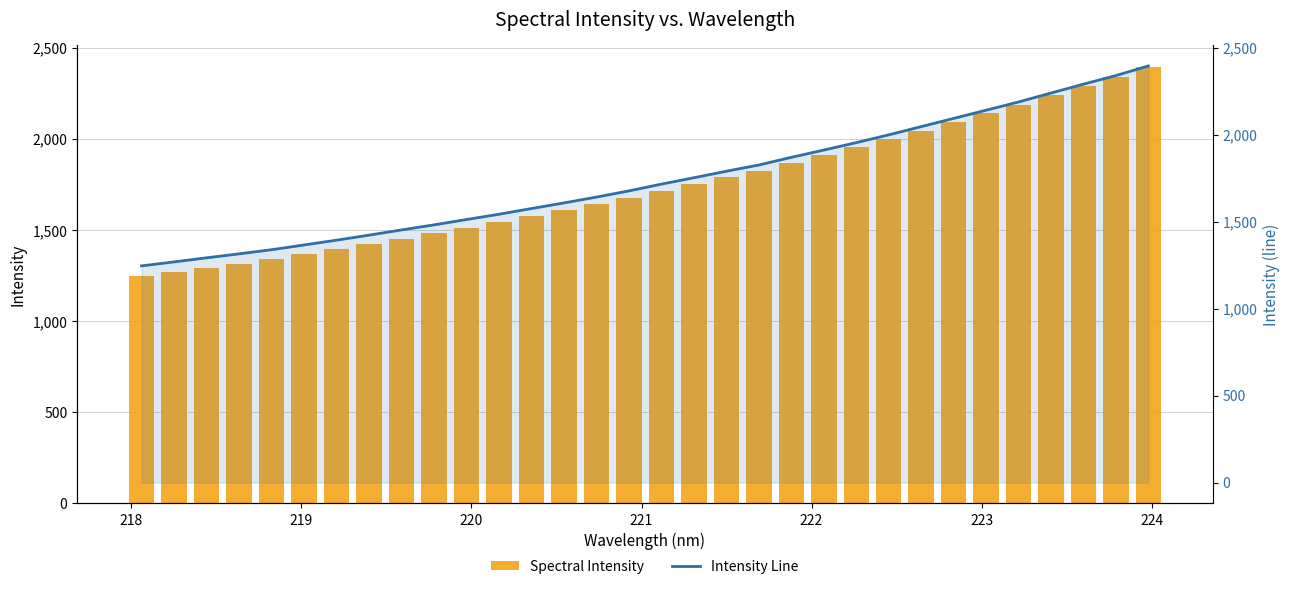

Reading left to right, what are all the values shown in this chart?

Spectral Intensity: 1245.8	1268.6	1292.1	1315.0	1338.7	1366.0	1393.7	1422.6	1452.5	1481.6	1512.4	1542.7	1575.5	1607.8	1641.3	1676.9	1715.9	1752.5	1790.0	1825.8	1869.8	1911.6	1954.4	1998.9	2046.3	2093.5	2140.6	2188.0	2239.3	2290.3	2339.7	2395.1
Intensity Line: 1245.8	1268.6	1292.1	1315.0	1338.7	1366.0	1393.7	1422.6	1452.5	1481.6	1512.4	1542.7	1575.5	1607.8	1641.3	1676.9	1715.9	1752.5	1790.0	1825.8	1869.8	1911.6	1954.4	1998.9	2046.3	2093.5	2140.6	2188.0	2239.3	2290.3	2339.7	2395.1